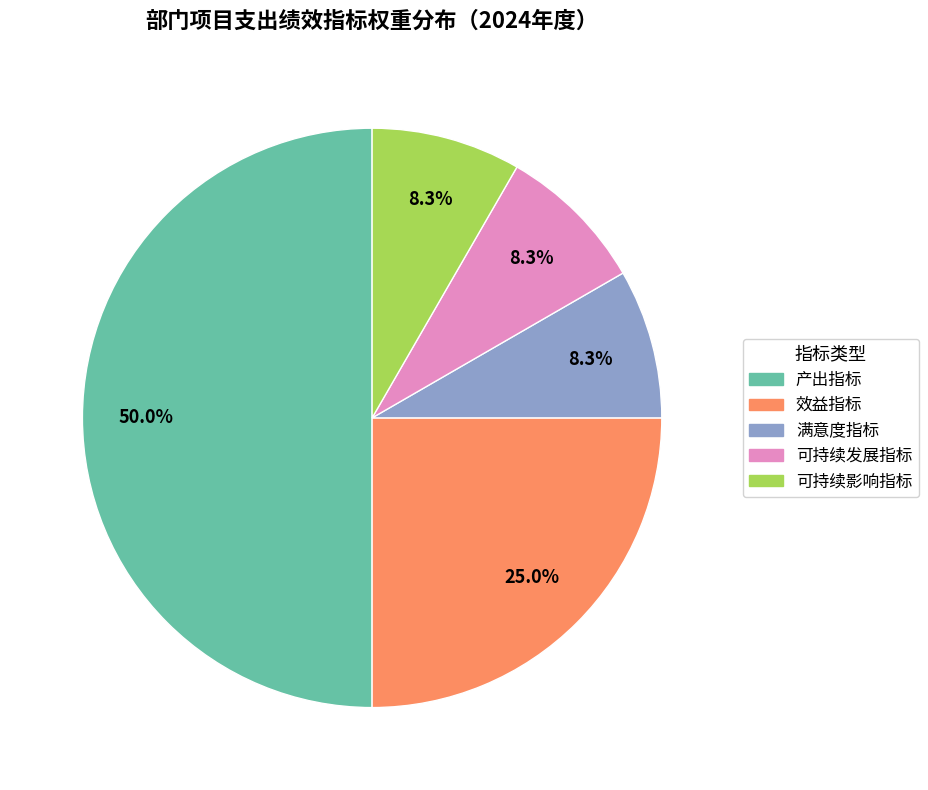

Between 可持续影响指标 and 效益指标, which is larger?

效益指标